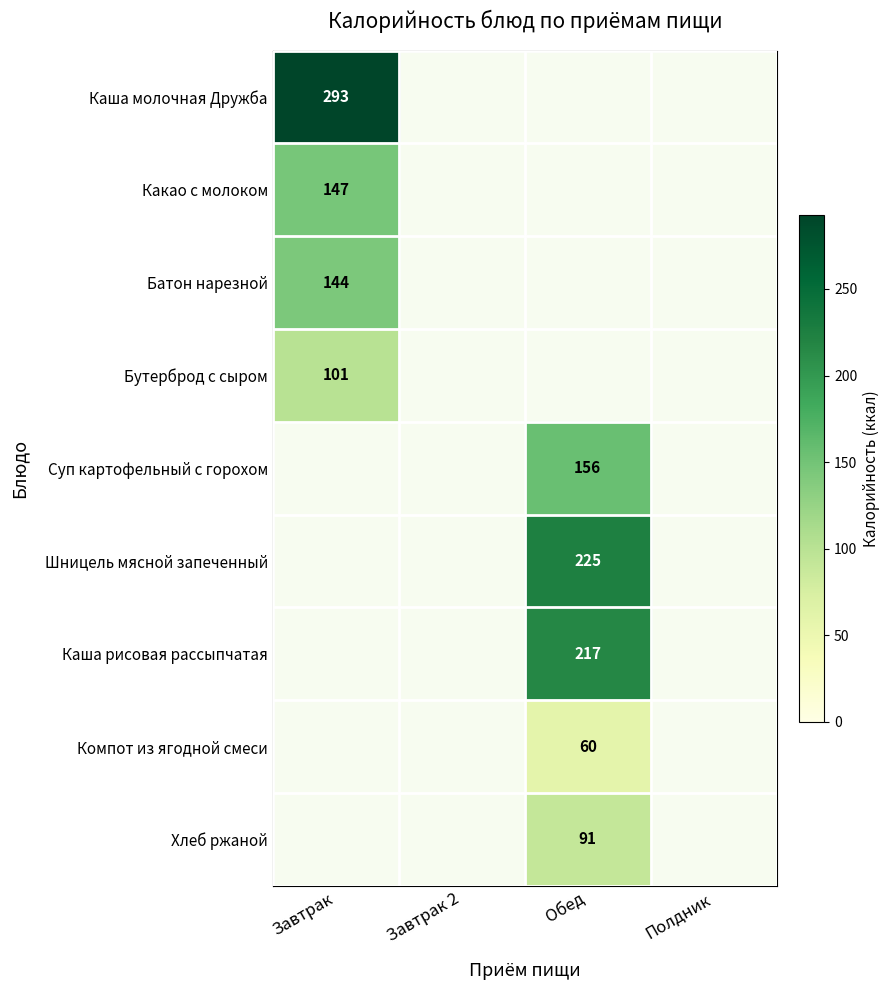

How many data points does each series have?

4